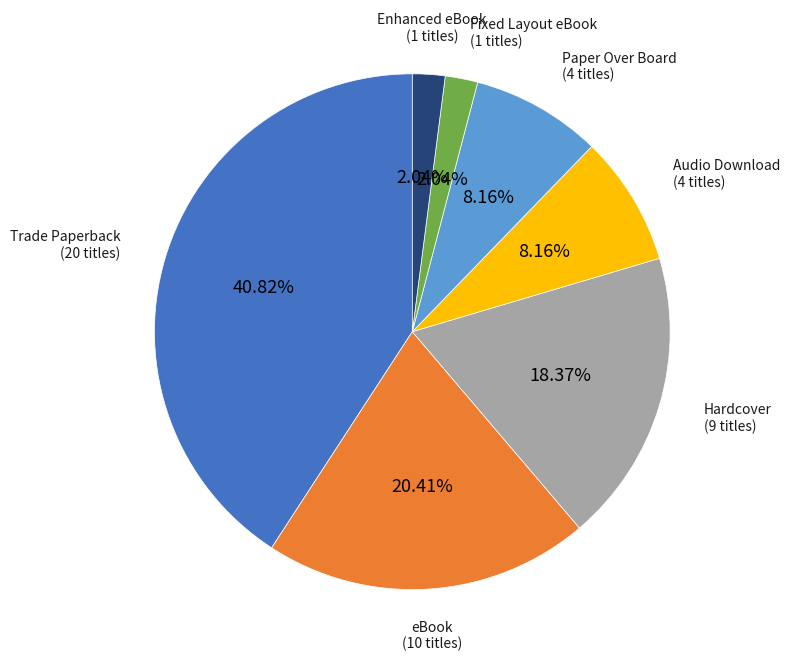

Is there any slice that represents more than half of the pie?

No